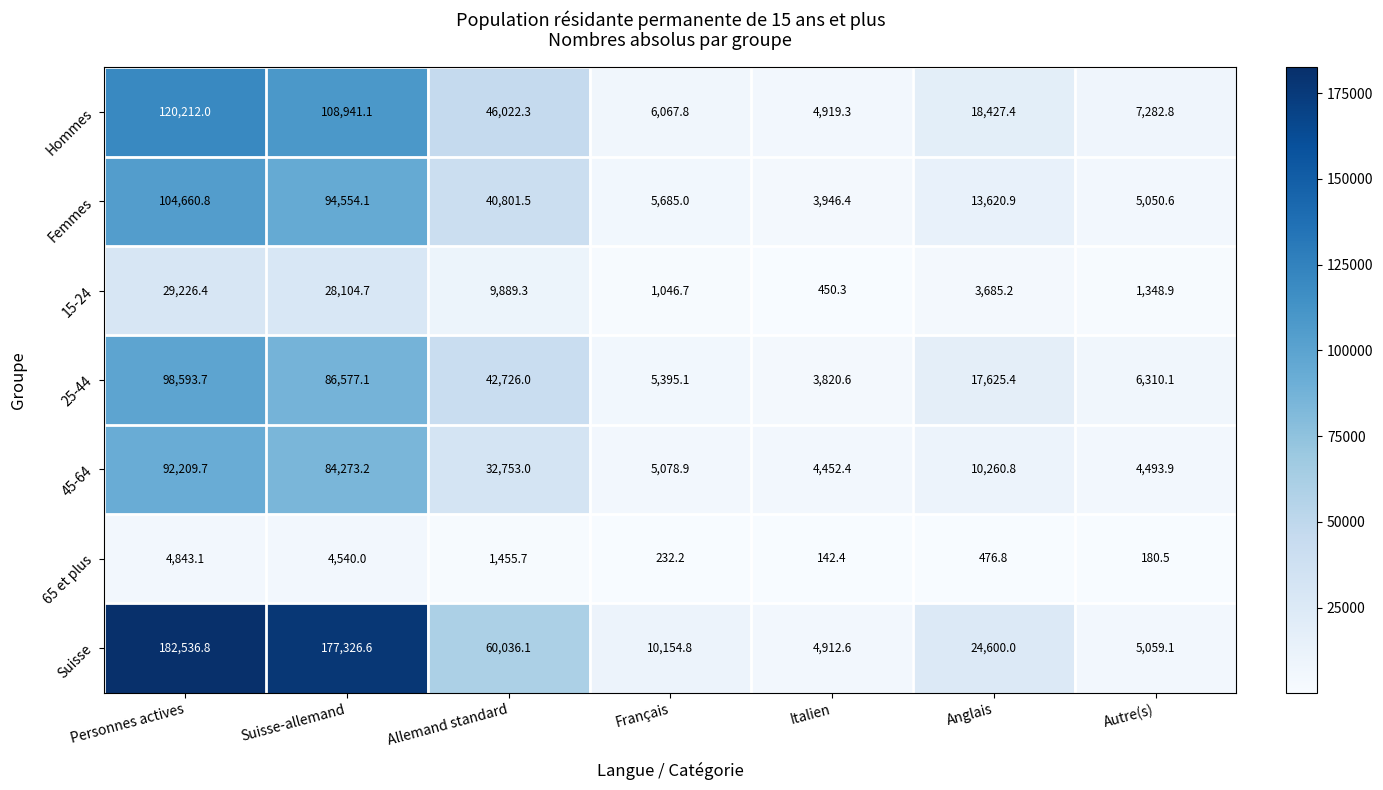

The value of Suisse at Anglais is 24600.0. True or false?

True